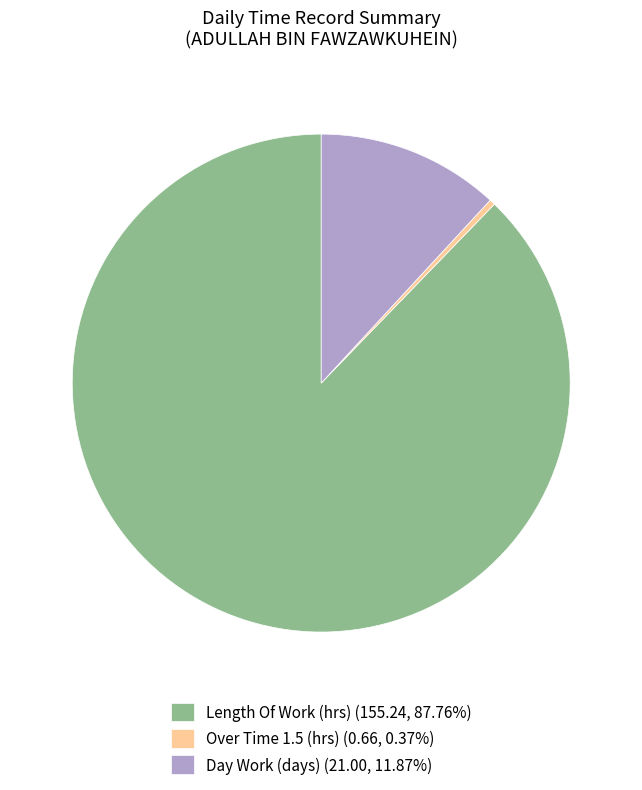

Is there any slice that represents more than half of the pie?

Yes